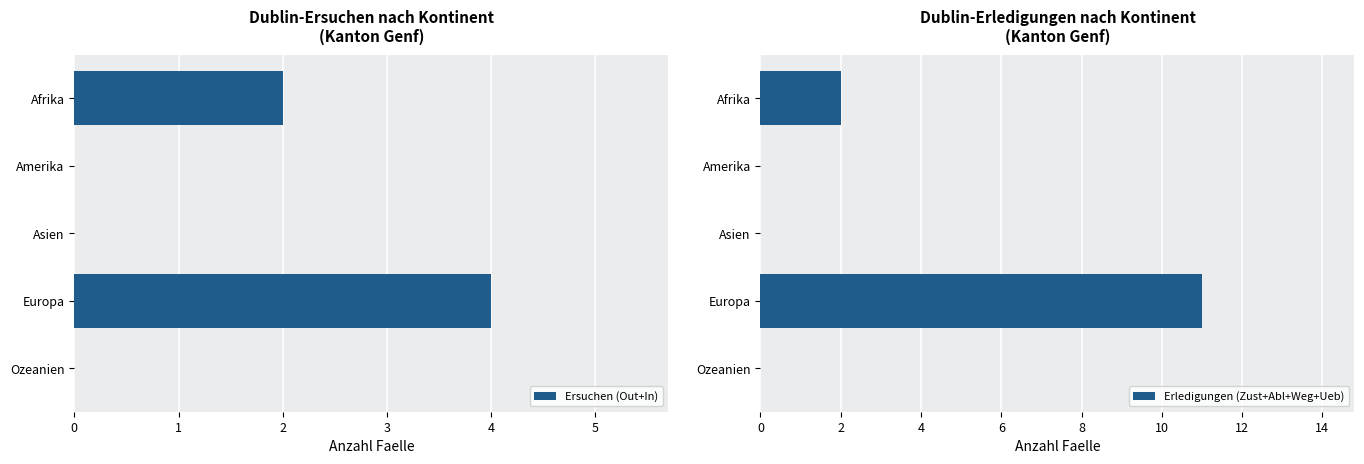

What is the difference between the maximum and minimum values in the Erledigungen (Zust+Abl+Weg+Ueb) series?

11